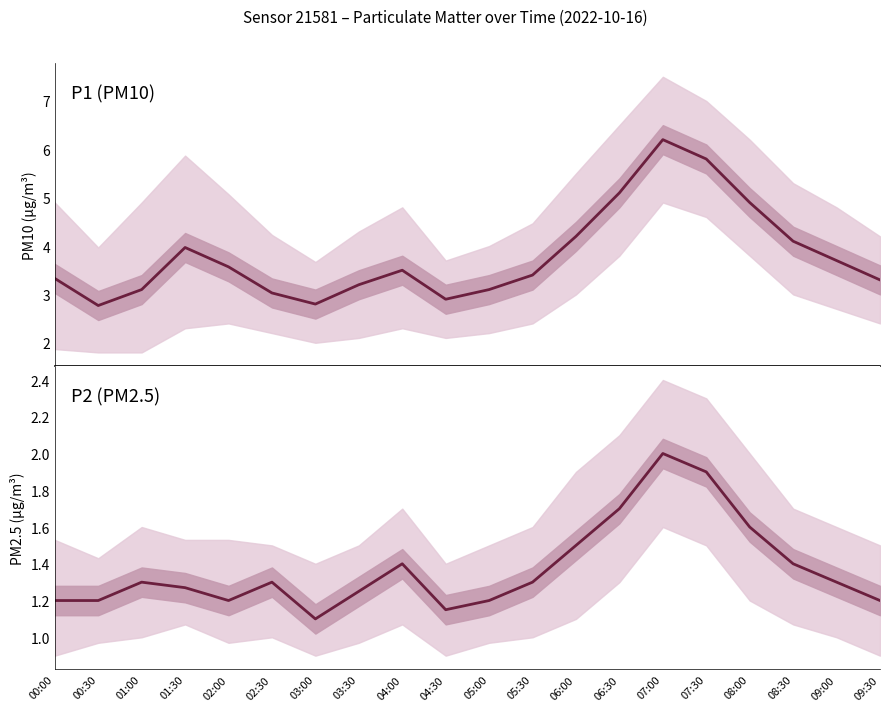

True or false: P2 has more than 0 points higher than both neighbors.

True